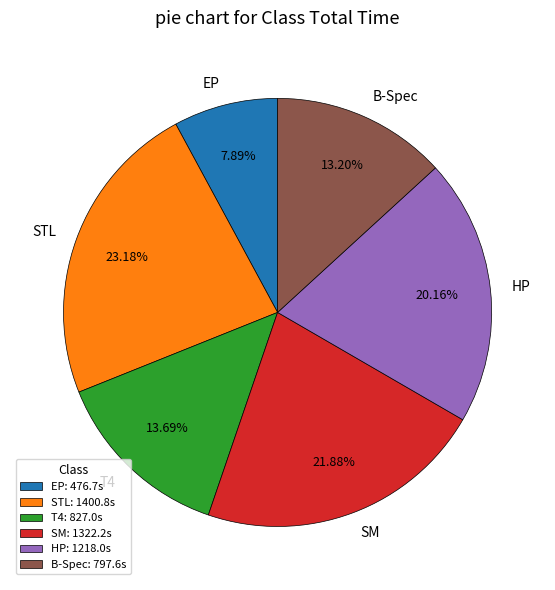

What percentage is the B-Spec slice, to the nearest percent?

13%